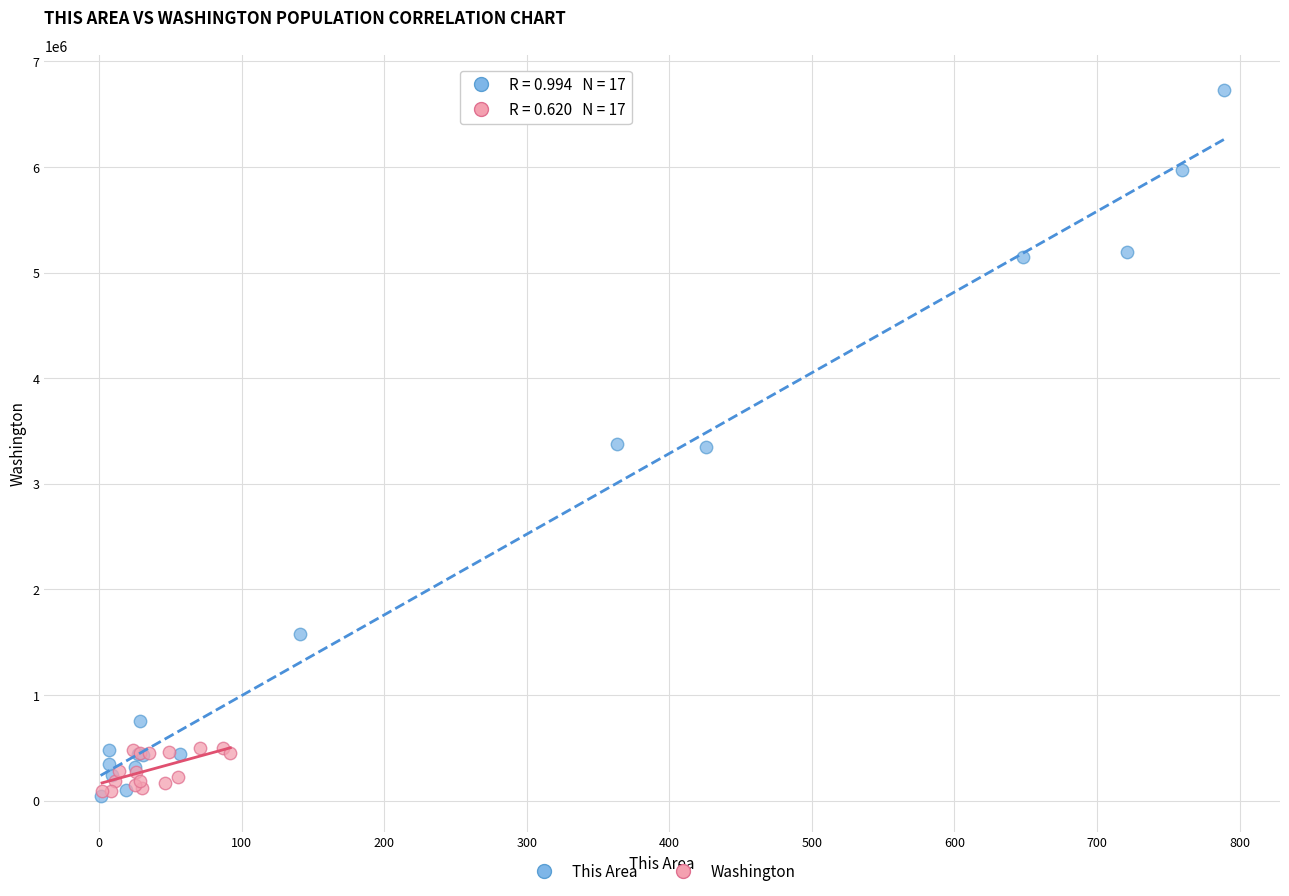

What are all the series names shown in the legend?

This Area, Washington